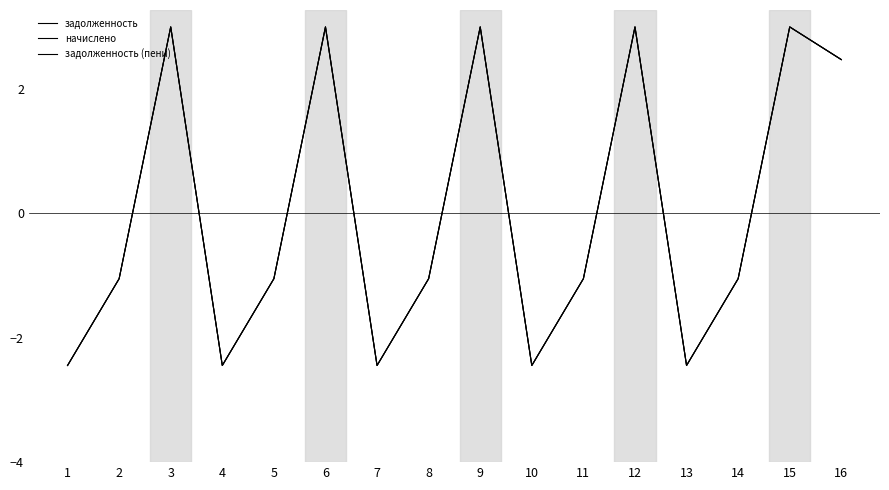

True or false: задолженность has more than 0 points higher than both neighbors.

True